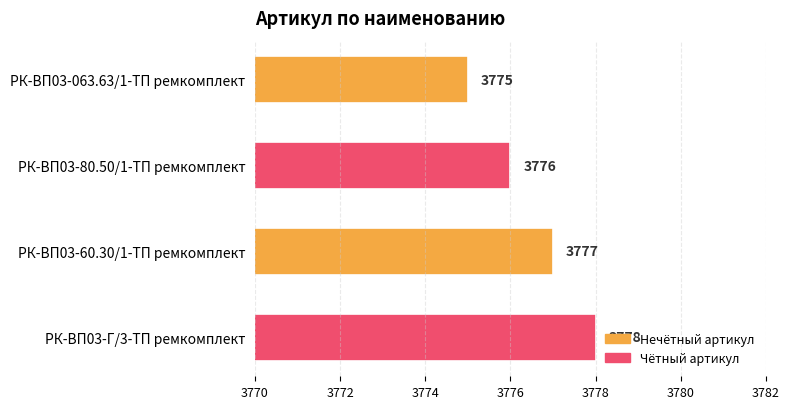

How many bars are there in total?

4